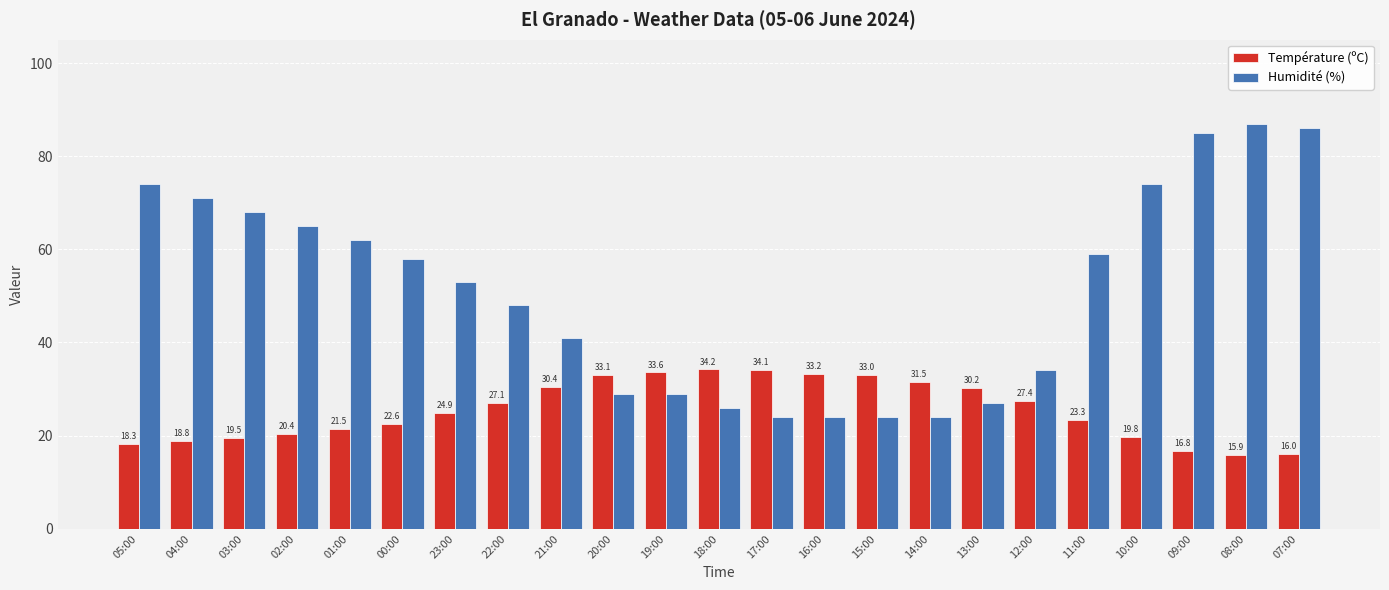

What is the difference between the Humidité (%) values at 11:00 and 17:00?

35.0